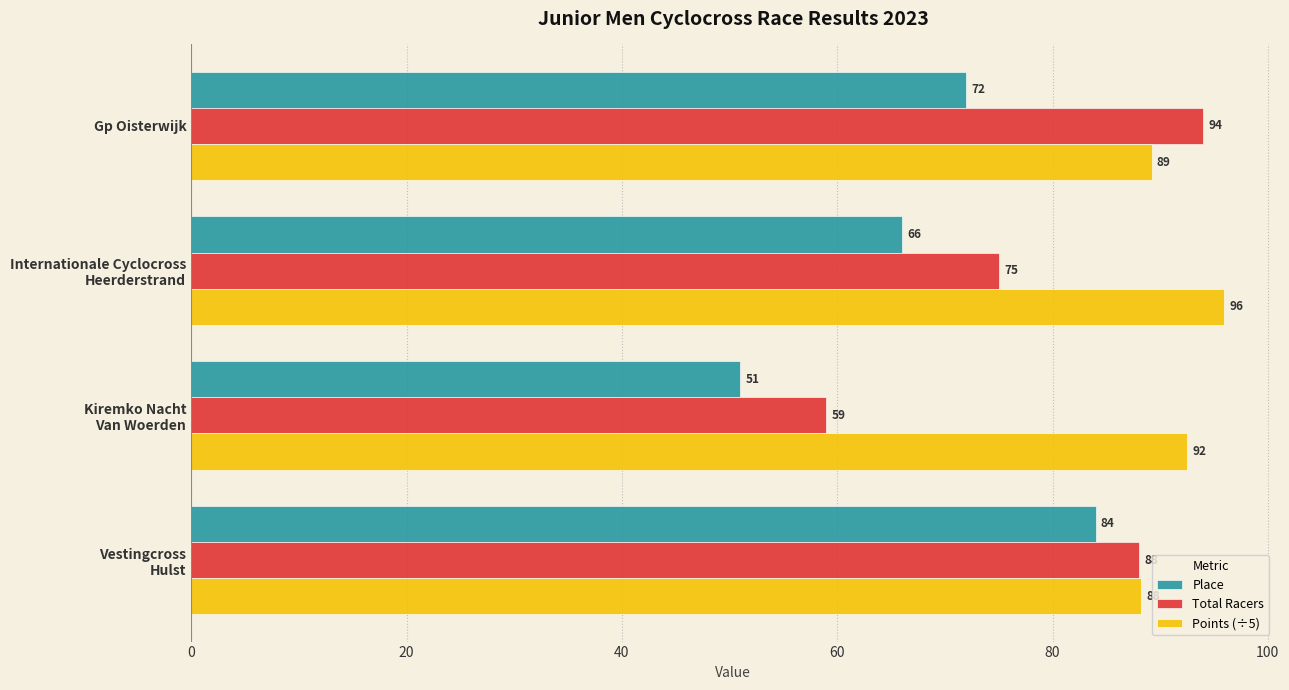

Which series has the largest range (max minus min)?

Total Racers